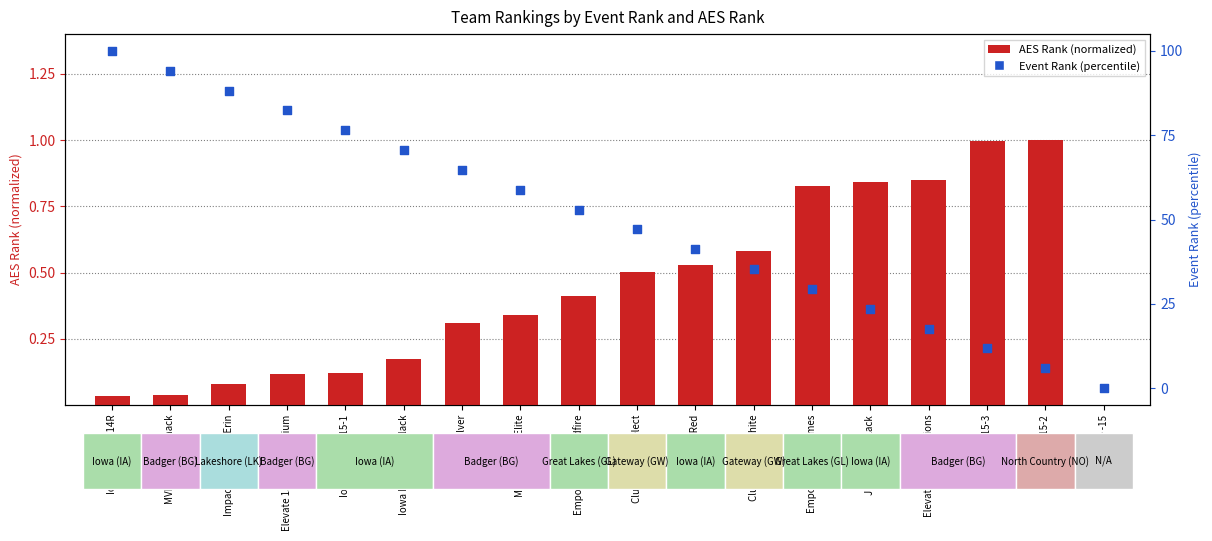

Which series has the widest spread of Y values?

Event Rank (percentile)